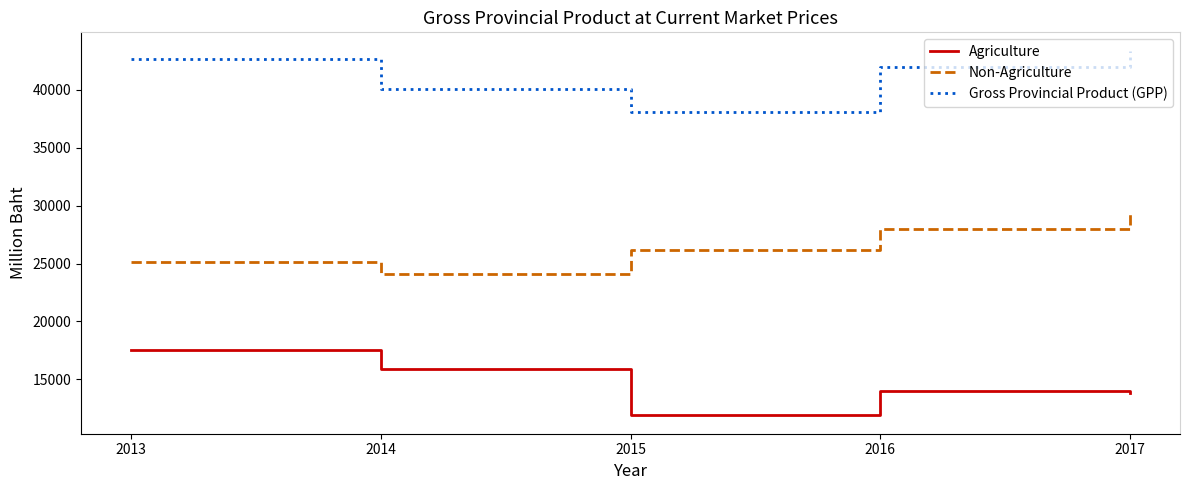

True or false: Gross Provincial Product (GPP) and Non-Agriculture cross at least once.

False